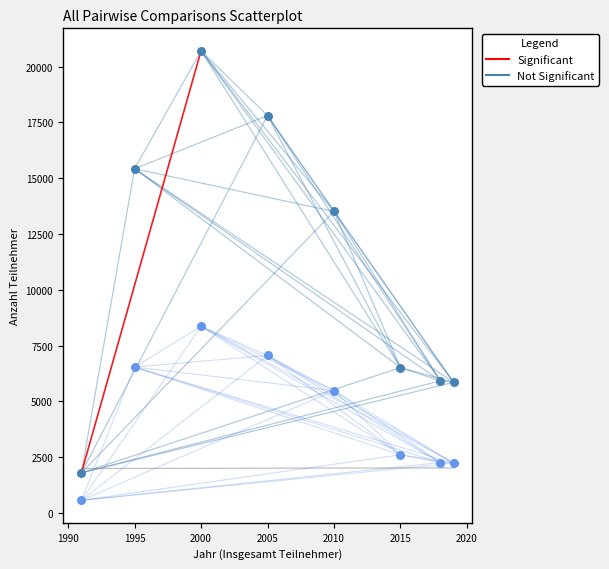

Across all data points, what is the range of Y values (max minus min)?

20144